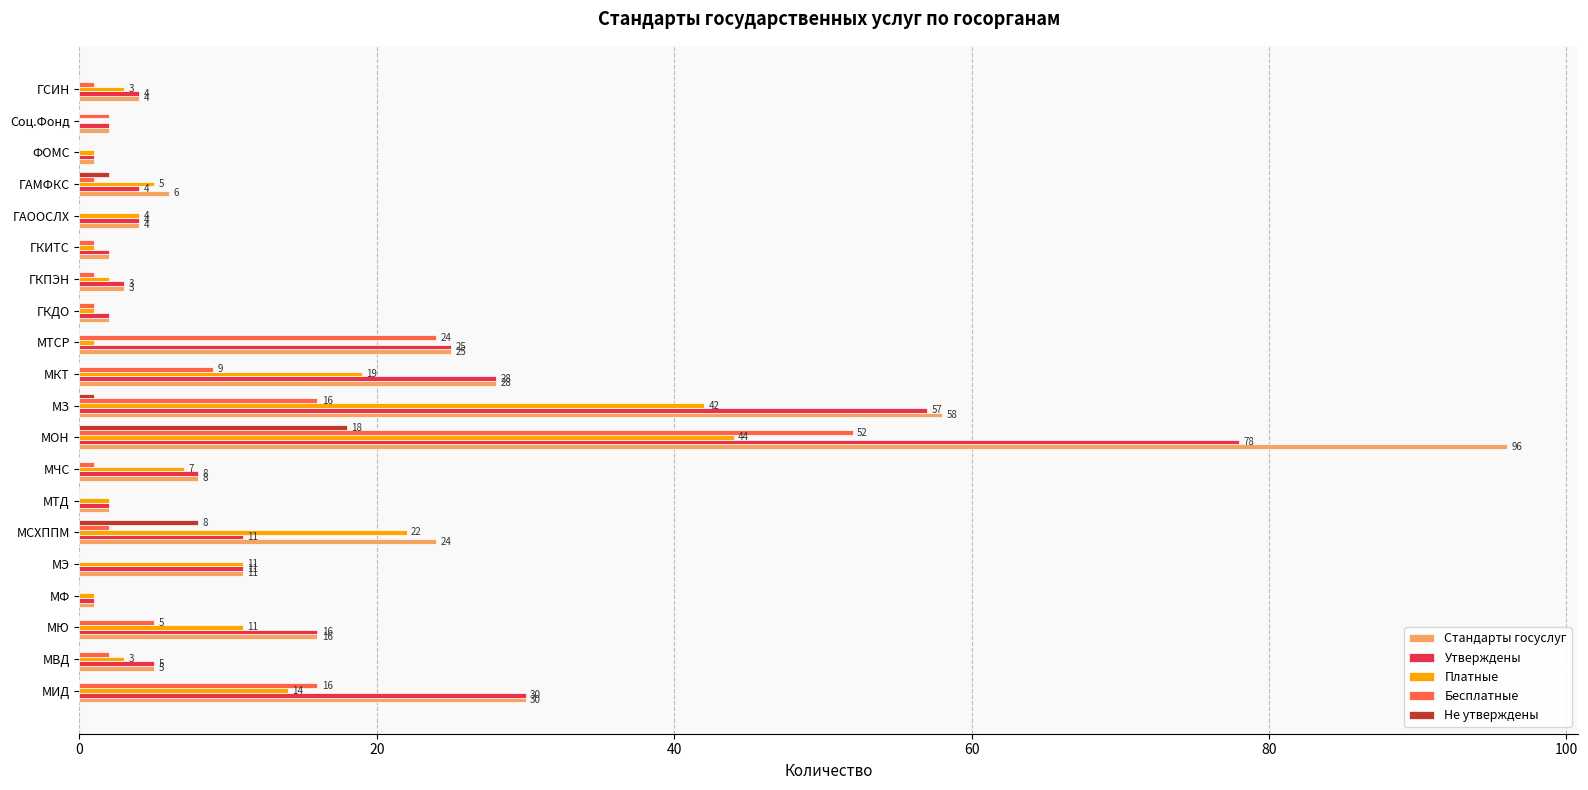

True or false: Не утверждены has a value of 7 at МЮ.

False